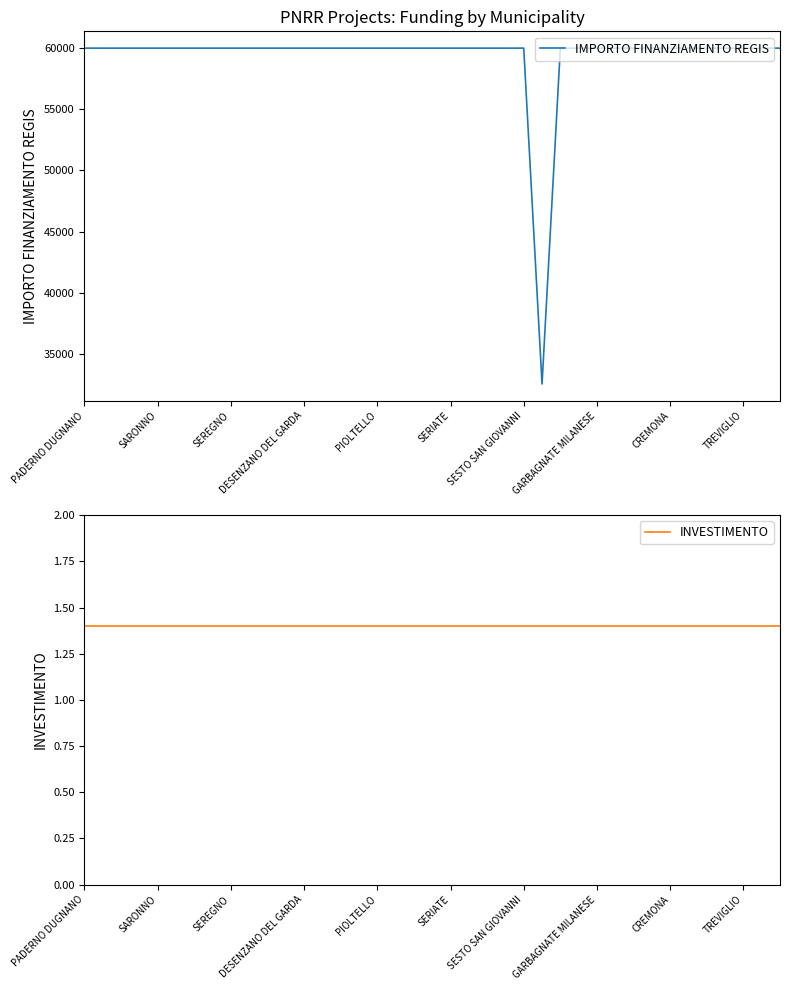

What is the minimum value for INVESTIMENTO?

1.4